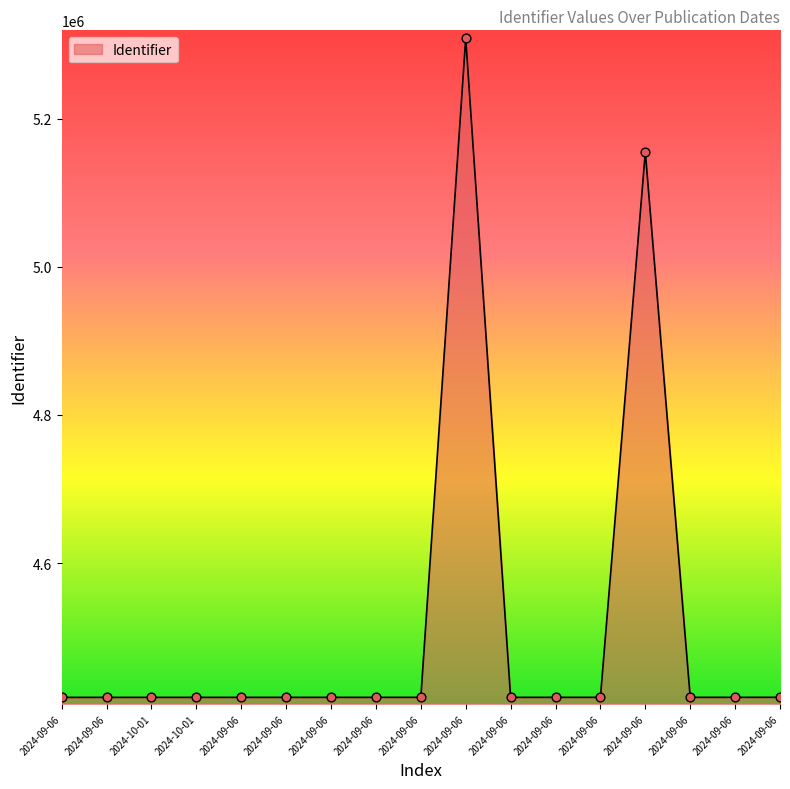

How many lines are shown in the chart?

1